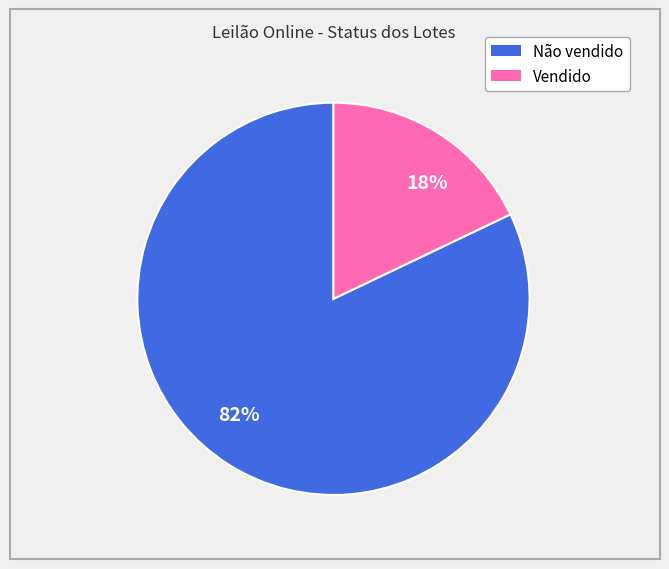

Which slice is the largest?

82%